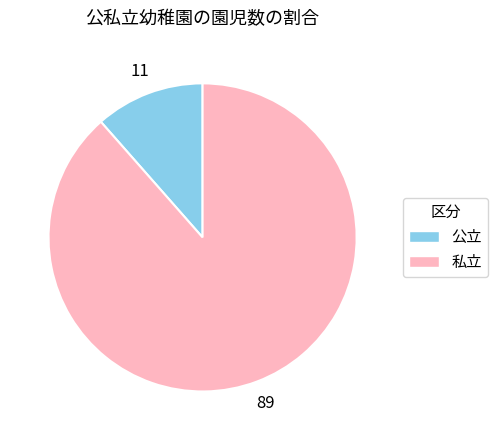

Between 私立 and 公立, which is larger?

私立